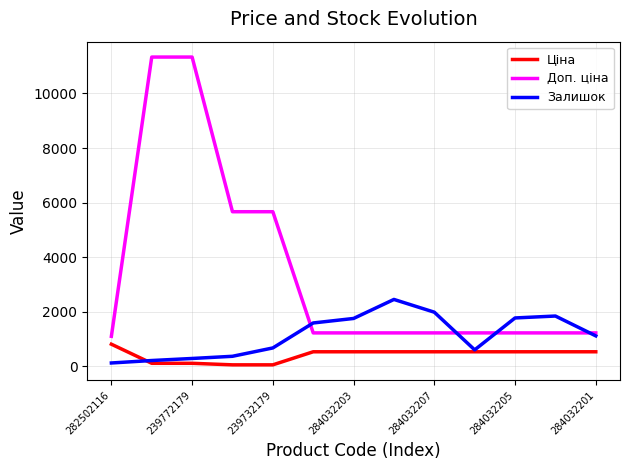

Which series has the widest spread of values?

Доп. ціна